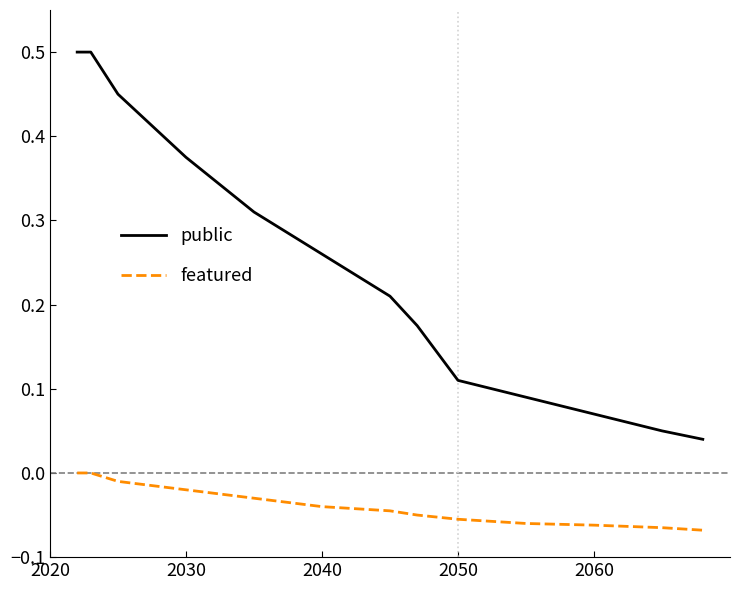

Which series has the largest total across all categories?

public